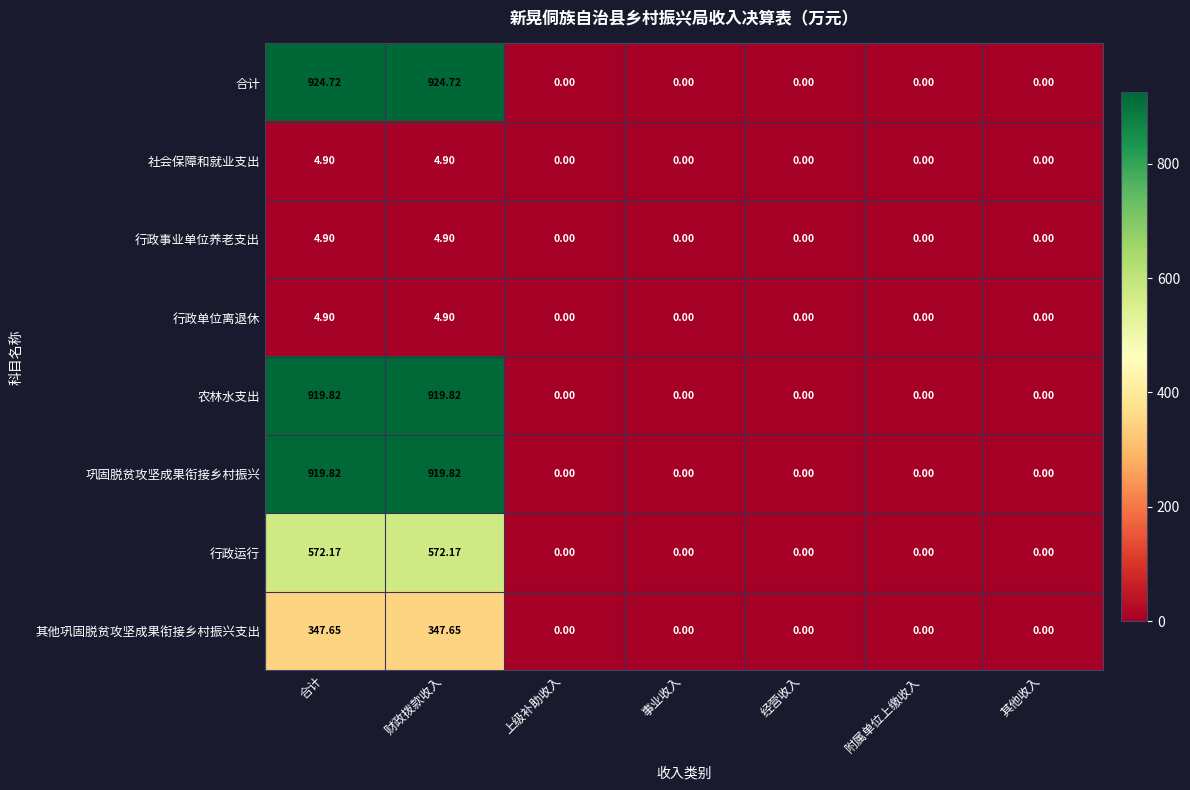

Which series has the largest total across all categories?

合计